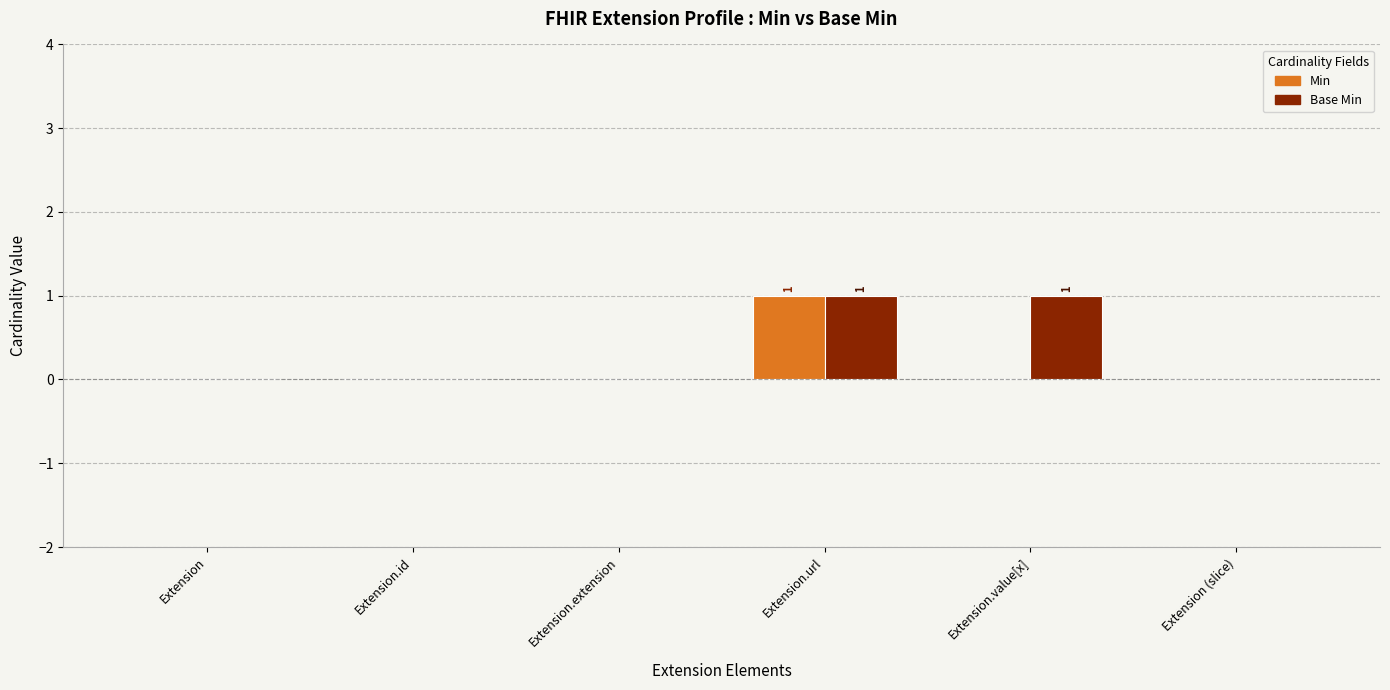

What is the maximum value shown in the chart?

1